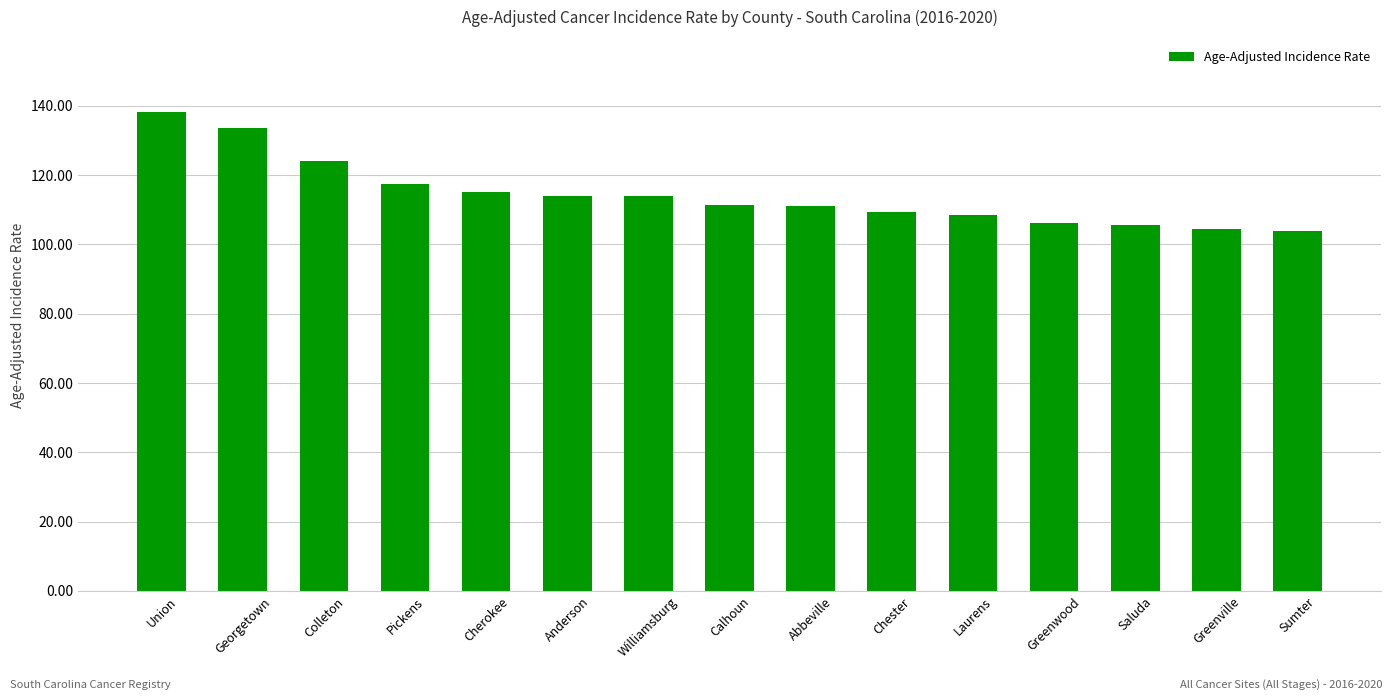

What is the label of the 4th bar from the right?

Greenwood